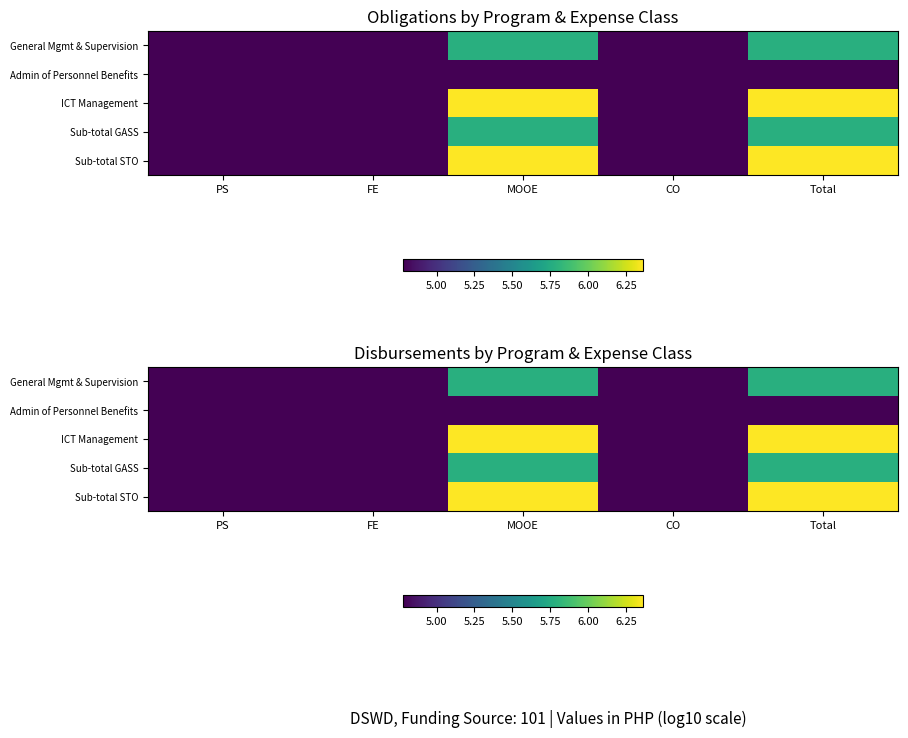

Which series has the largest total across all categories?

ICT Management